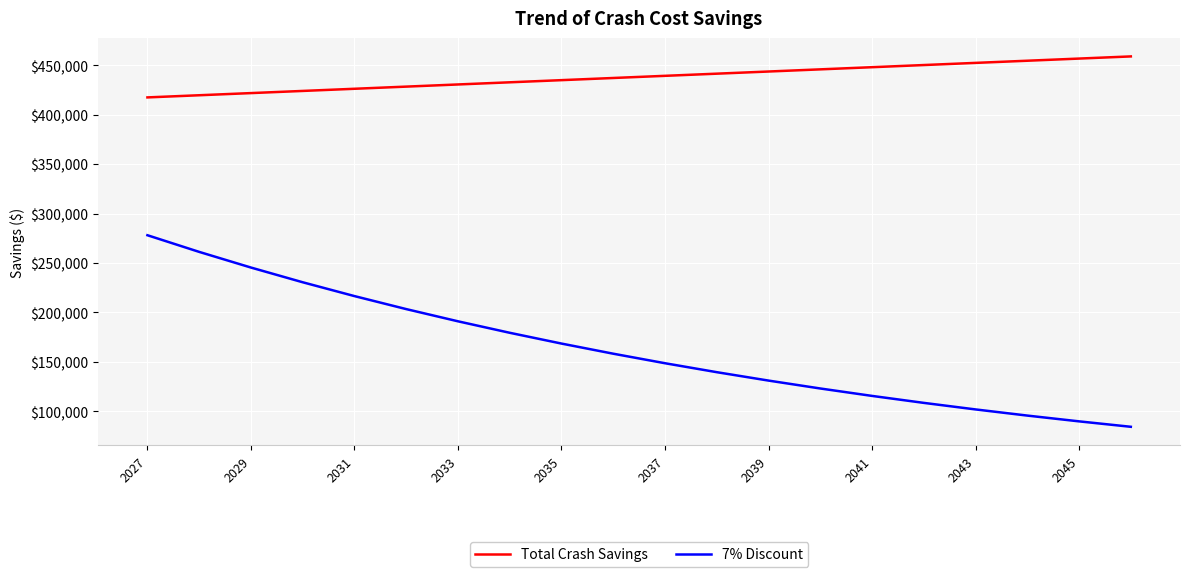

True or false: Total Crash Savings and 7% Discount intersect in this chart.

False